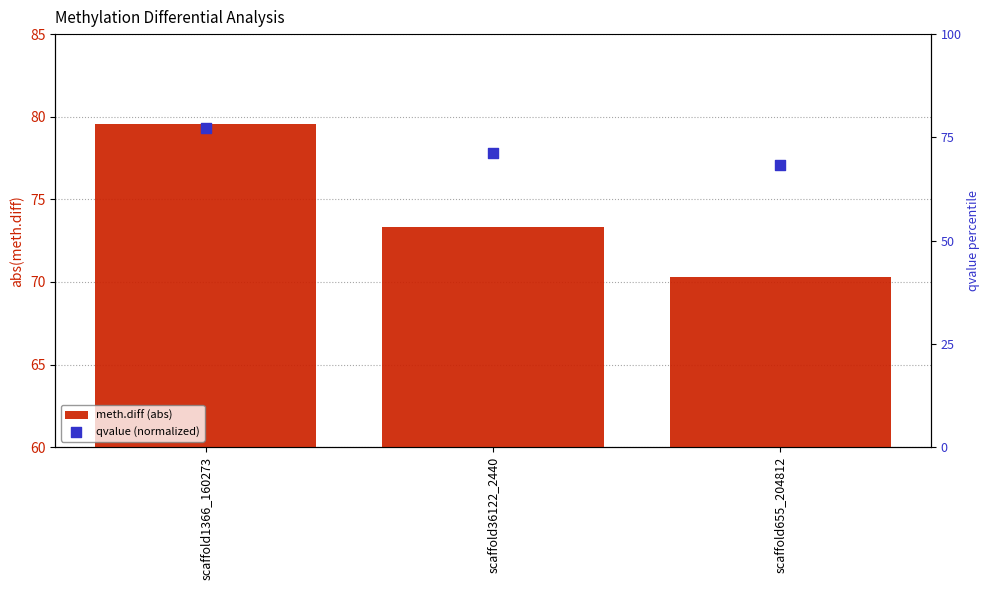

What are all the series names shown in the legend?

meth.diff (abs), qvalue (normalized)